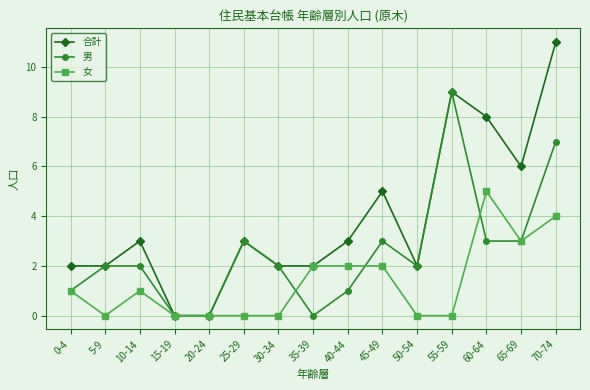

The value of 合計 at 55-59 is 15. True or false?

False